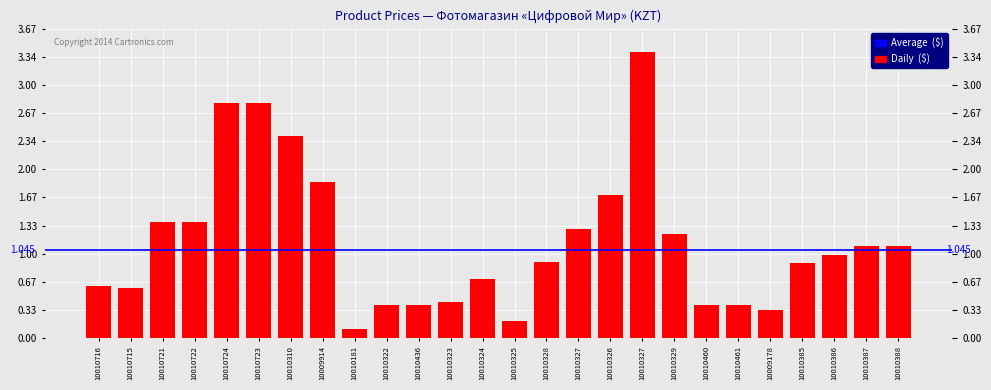

Read the value at 10010327, to the nearest 10.

1299000